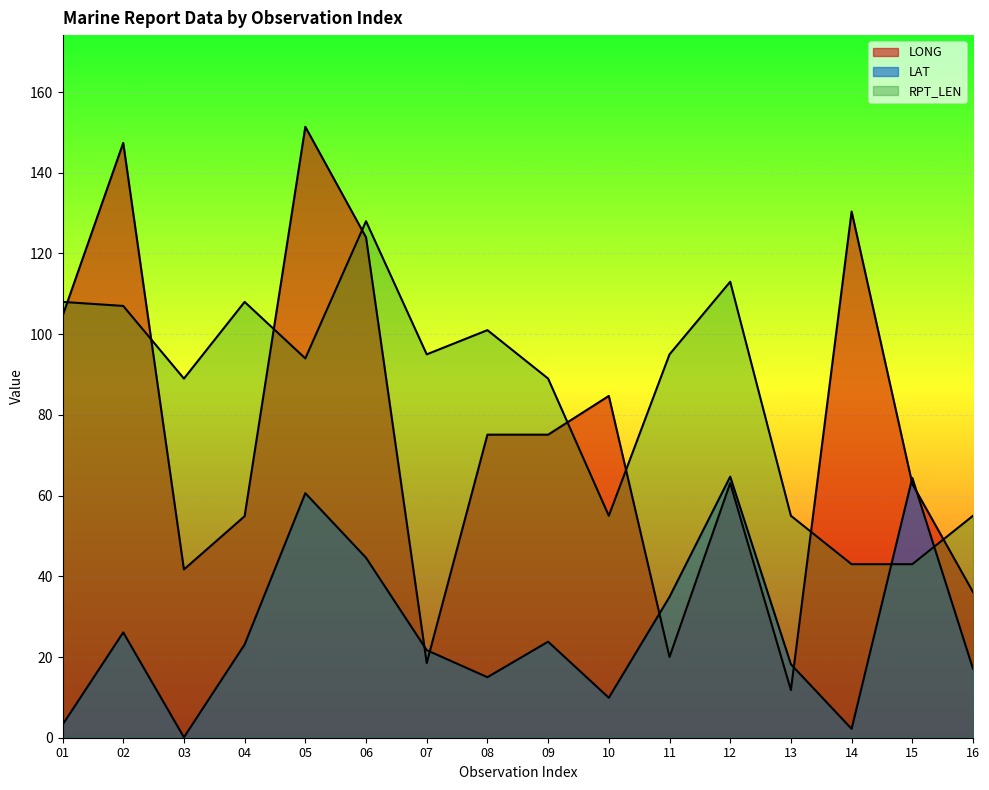

What is the value of the LAT point at the 10th from the left?

9.9